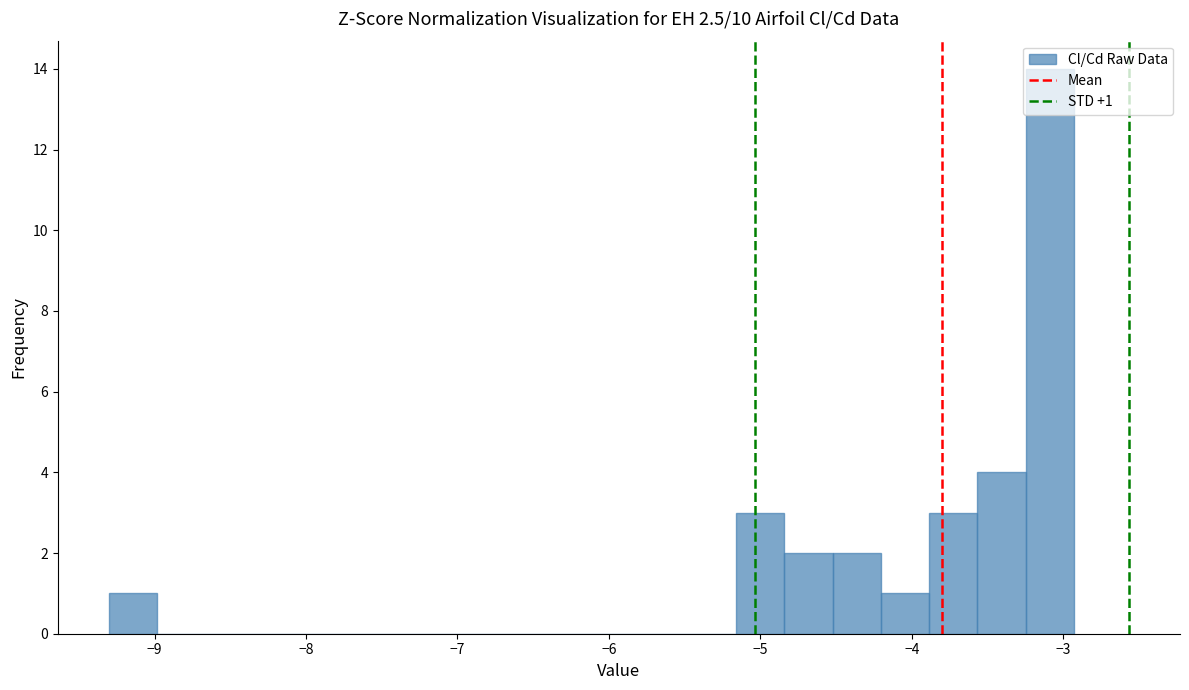

Around what value on the x-axis is the tallest bar? Give the approximate position of its centre, as read against the axis.

-3.1